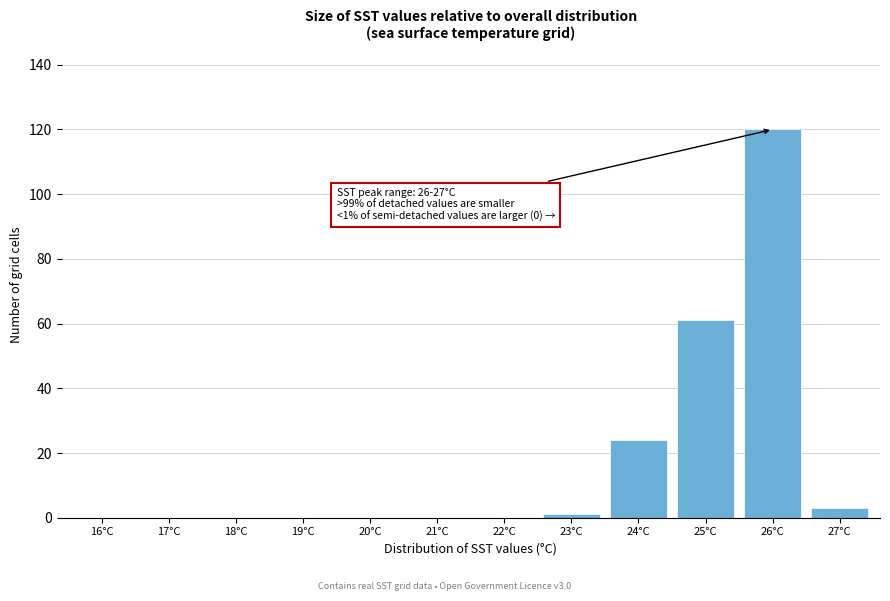

Reading left to right, extract all data points from this chart.

16°C=0	17°C=0	18°C=0	19°C=0	20°C=0	21°C=0	22°C=0	23°C=1	24°C=24	25°C=61	26°C=120	27°C=3